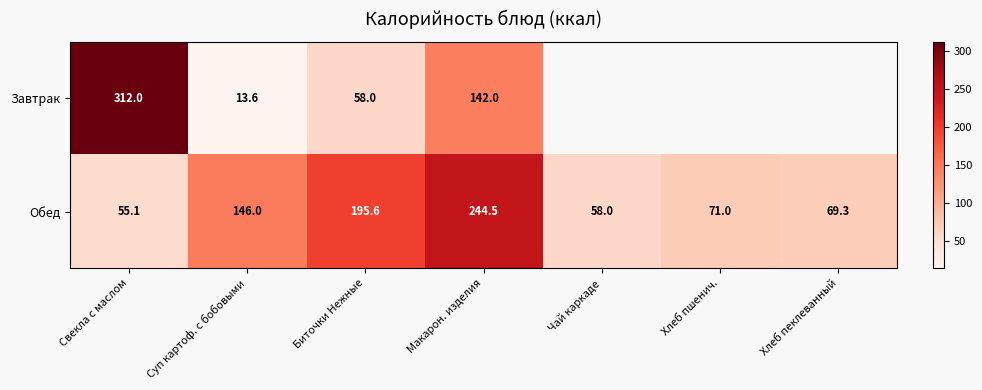

At Суп картоф. с бобовыми, list the series in order from largest to smallest.

Обед, Завтрак